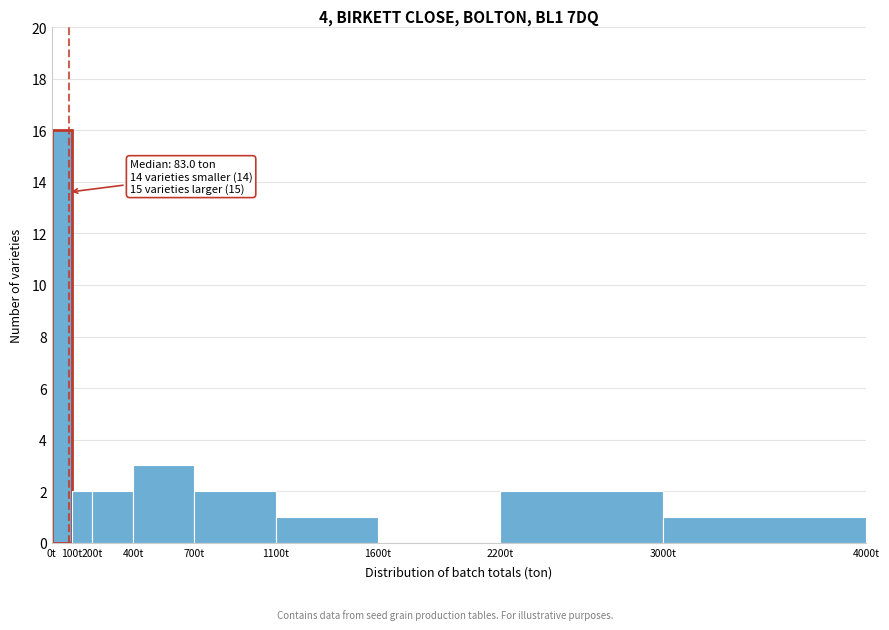

Over which range of the x-axis is the bar tallest?

0 to 100